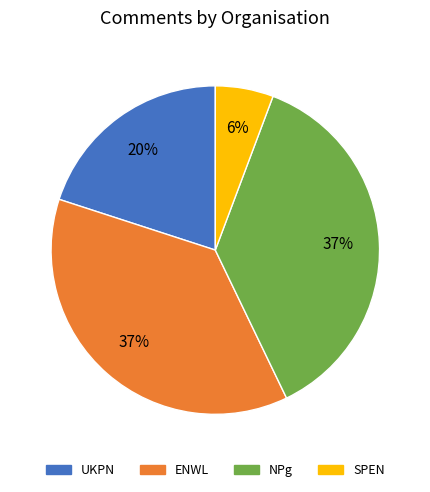

How many slices are in this pie chart?

4